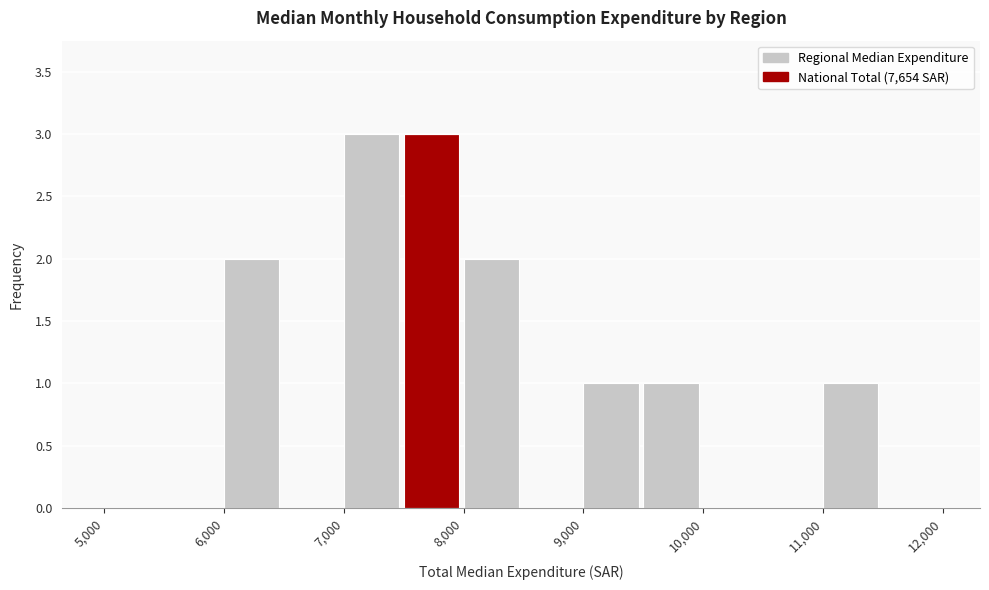

What is the height of the bar covering 9000 to 9500 on the x-axis? The values are not printed on the chart, so give them approximately, as read against the axis.

1